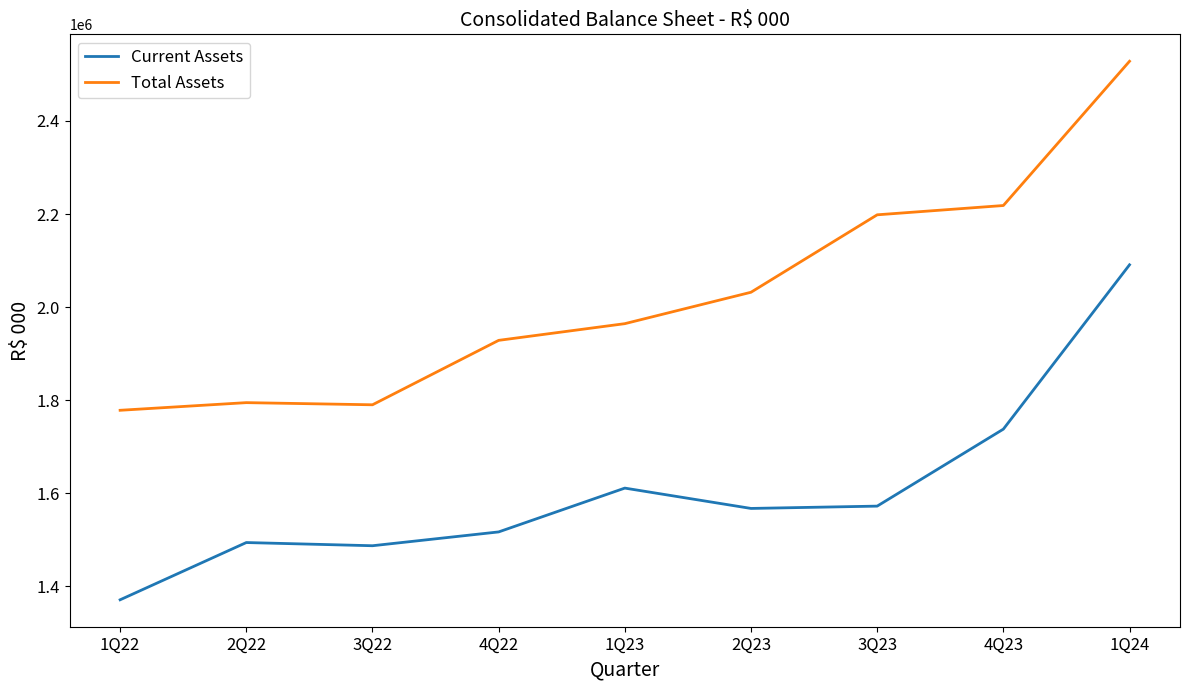

What is the minimum value shown in the chart?

1371399